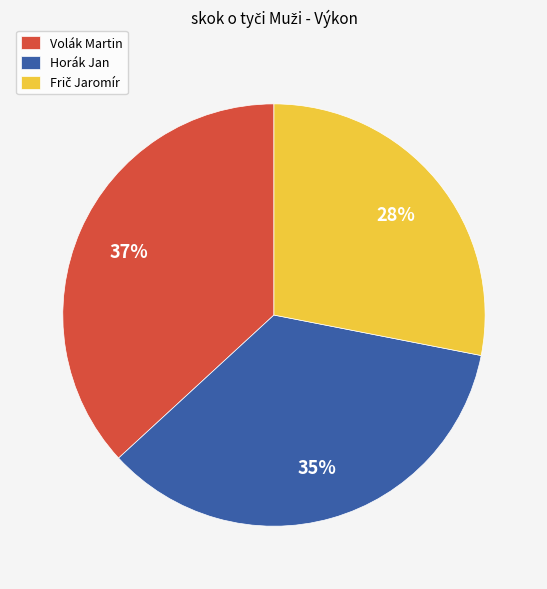

Between Volák Martin and Horák Jan, which is larger?

Volák Martin